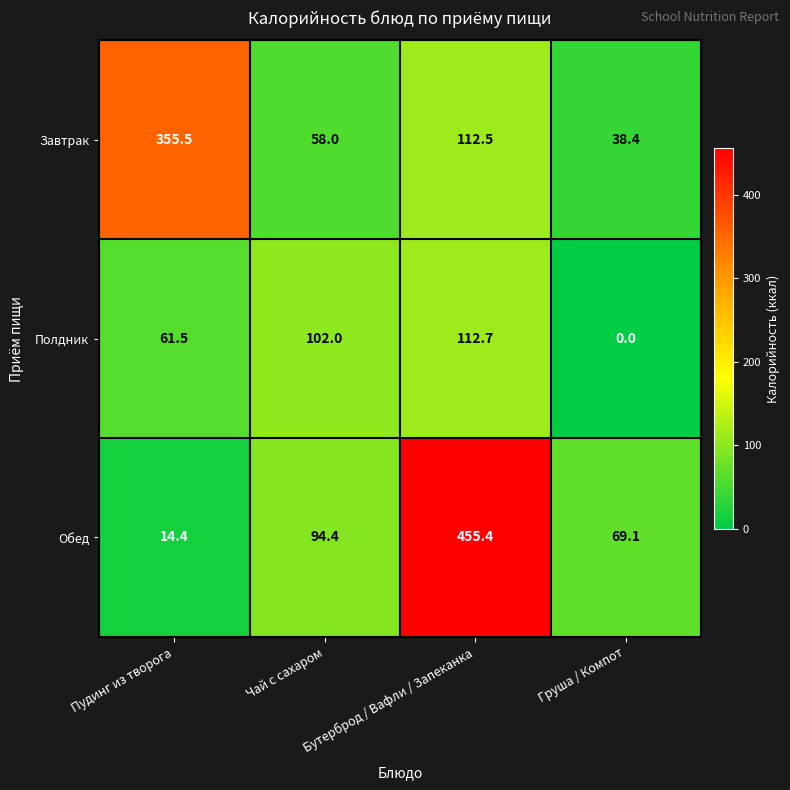

What is the total value across all series at Бутерброд / Вафли / Запеканка?

680.6